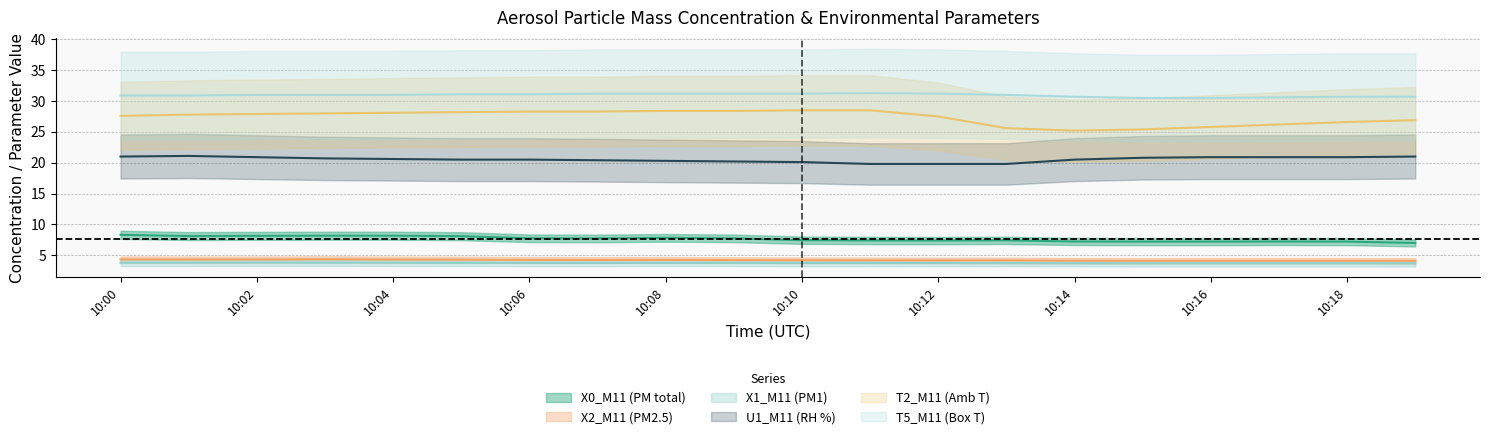

List the labels in order of X1_M11 (PM1) value, largest first.

2023-07-04 10:02:00, 2023-07-04 10:03:00, 2023-07-04 10:00:00, 2023-07-04 10:01:00, 2023-07-04 10:04:00, 2023-07-04 10:05:00, 2023-07-04 10:08:00, 2023-07-04 10:09:00, 2023-07-04 10:06:00, 2023-07-04 10:07:00, 2023-07-04 10:10:00, 2023-07-04 10:11:00, 2023-07-04 10:12:00, 2023-07-04 10:13:00, 2023-07-04 10:14:00, 2023-07-04 10:15:00, 2023-07-04 10:16:00, 2023-07-04 10:17:00, 2023-07-04 10:18:00, 2023-07-04 10:19:00